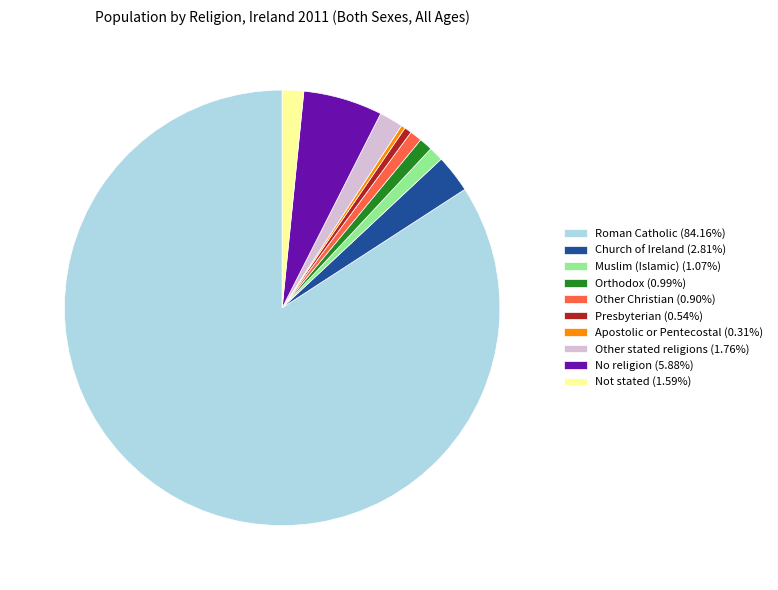

What is the ratio of the value at Presbyterian (0.54%) to the value at Orthodox (0.99%)?

0.5